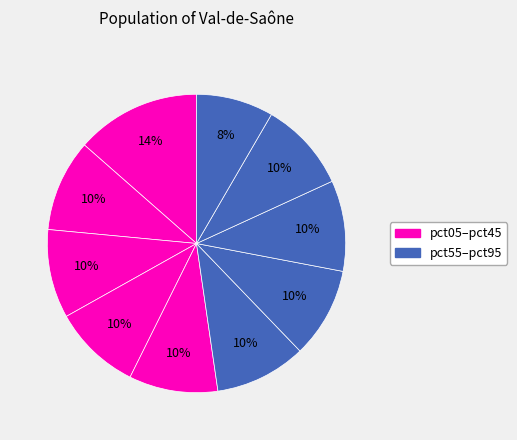

Count the number of slices in the pie.

10